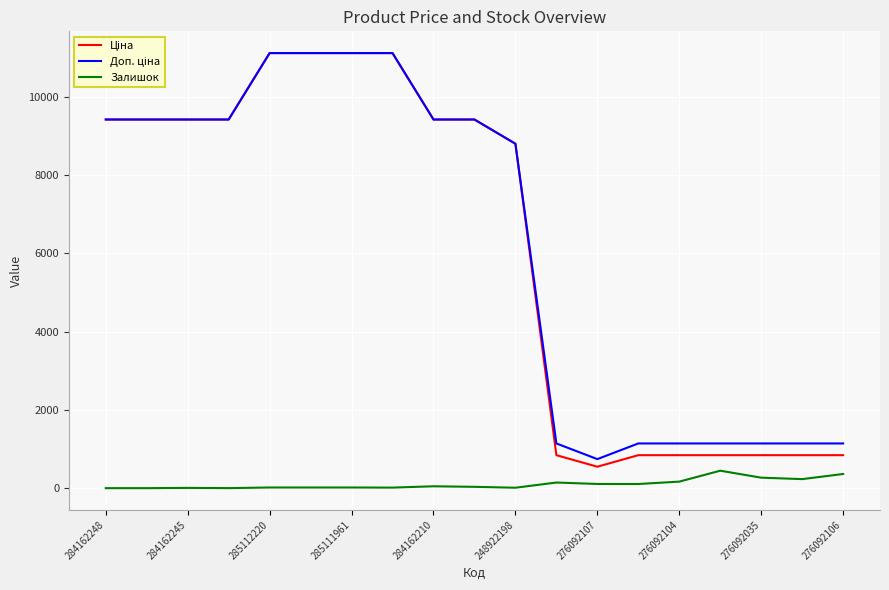

How many lines are shown in the chart?

3